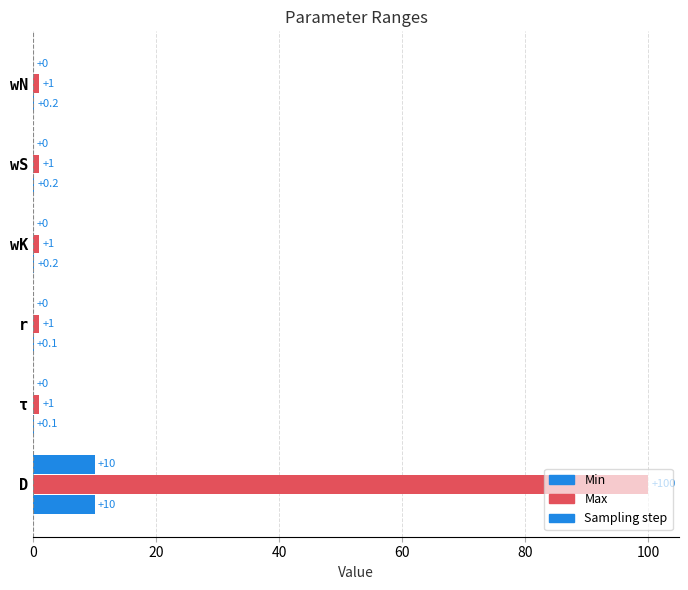

What is the maximum value shown in the chart?

100.0